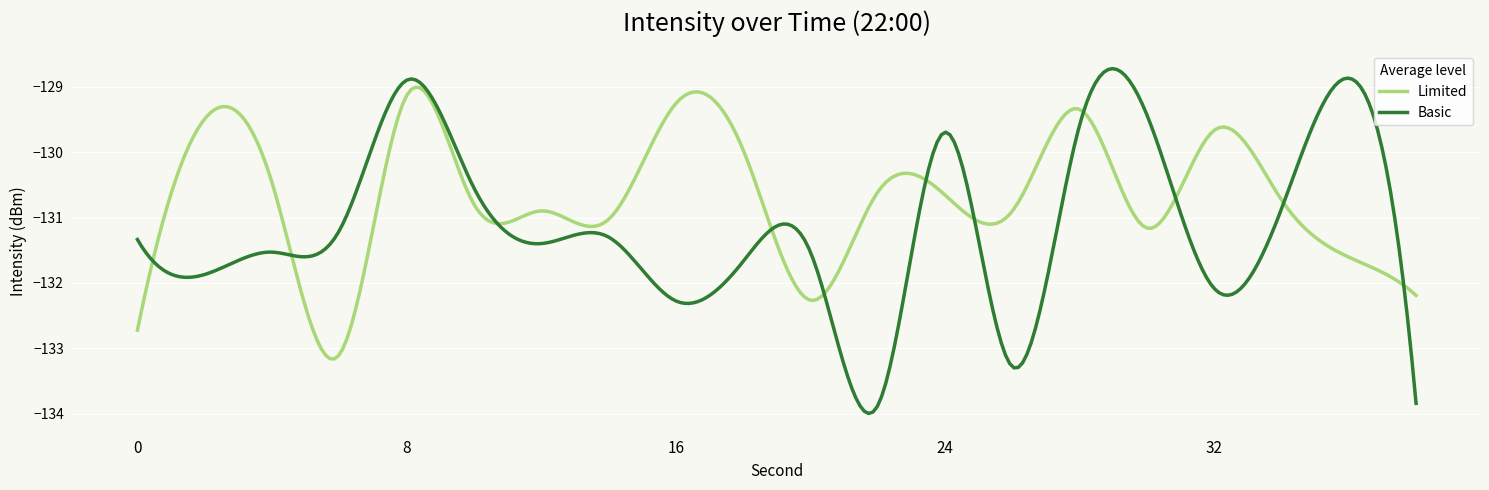

How many lines are shown in the chart?

2